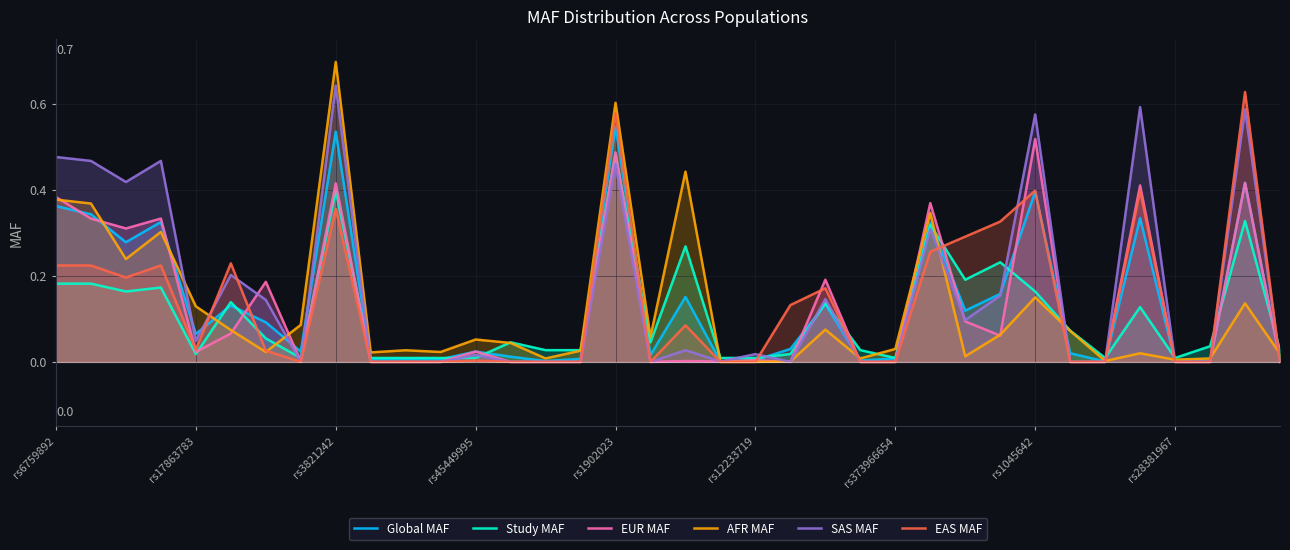

After their last crossing, which series has the higher values: EUR MAF or AFR MAF?

AFR MAF